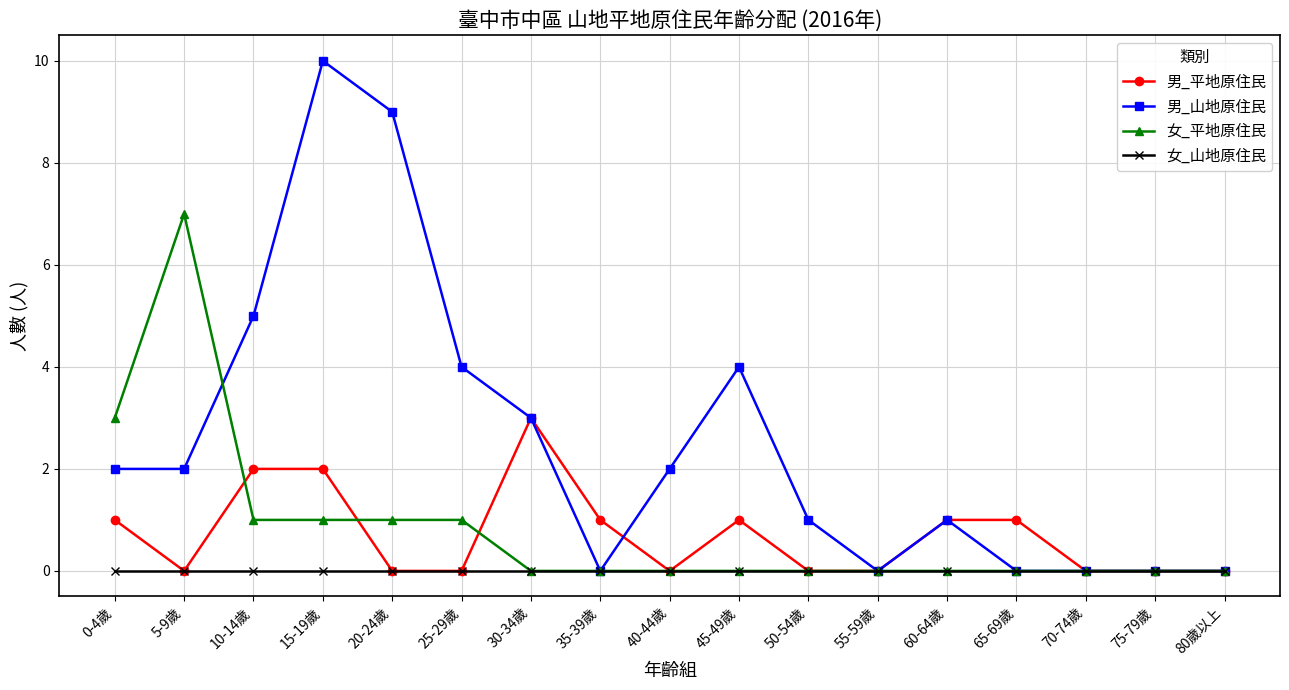

How many data points does each series have?

17